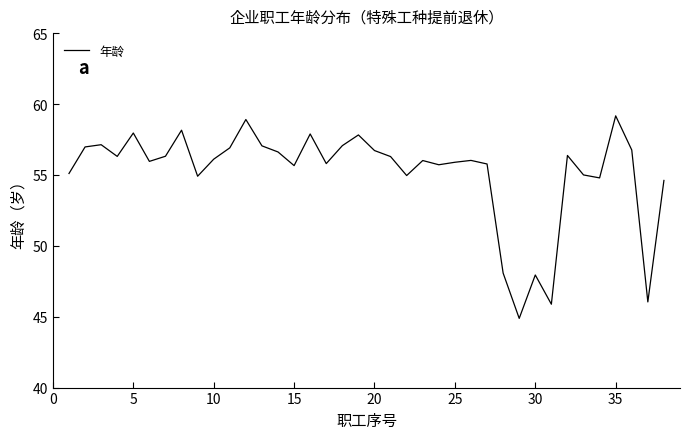

What is the maximum value shown in the chart?

59.2